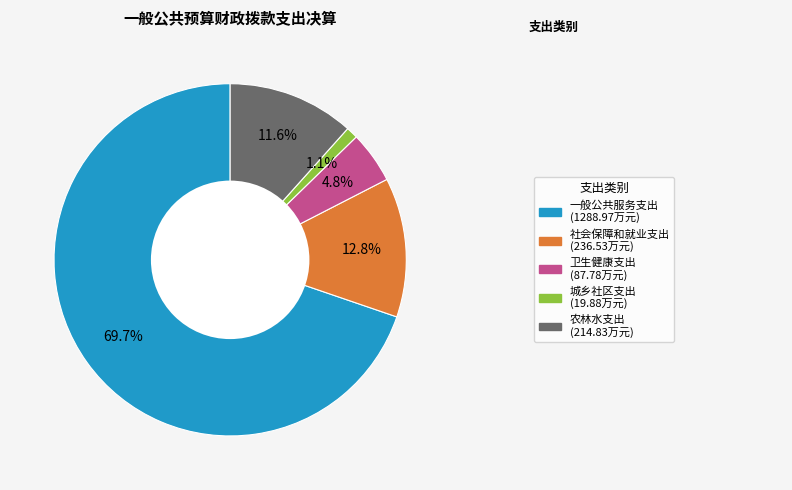

How many slices are in this pie chart?

5